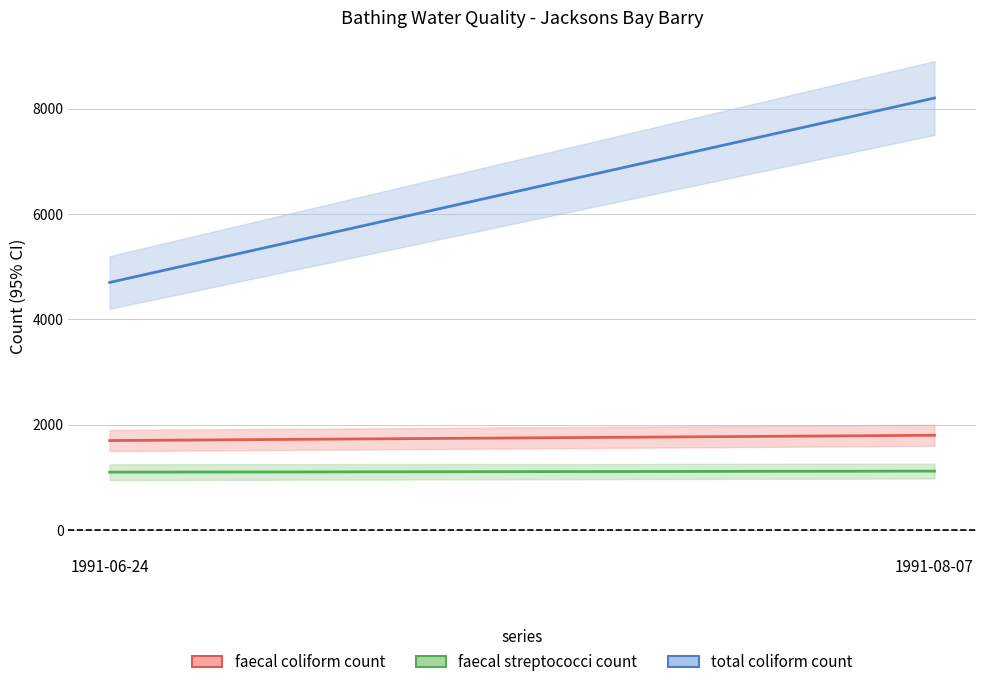

True or false: faecal streptococci count has a value of 1433 at 1991-06-24.

False